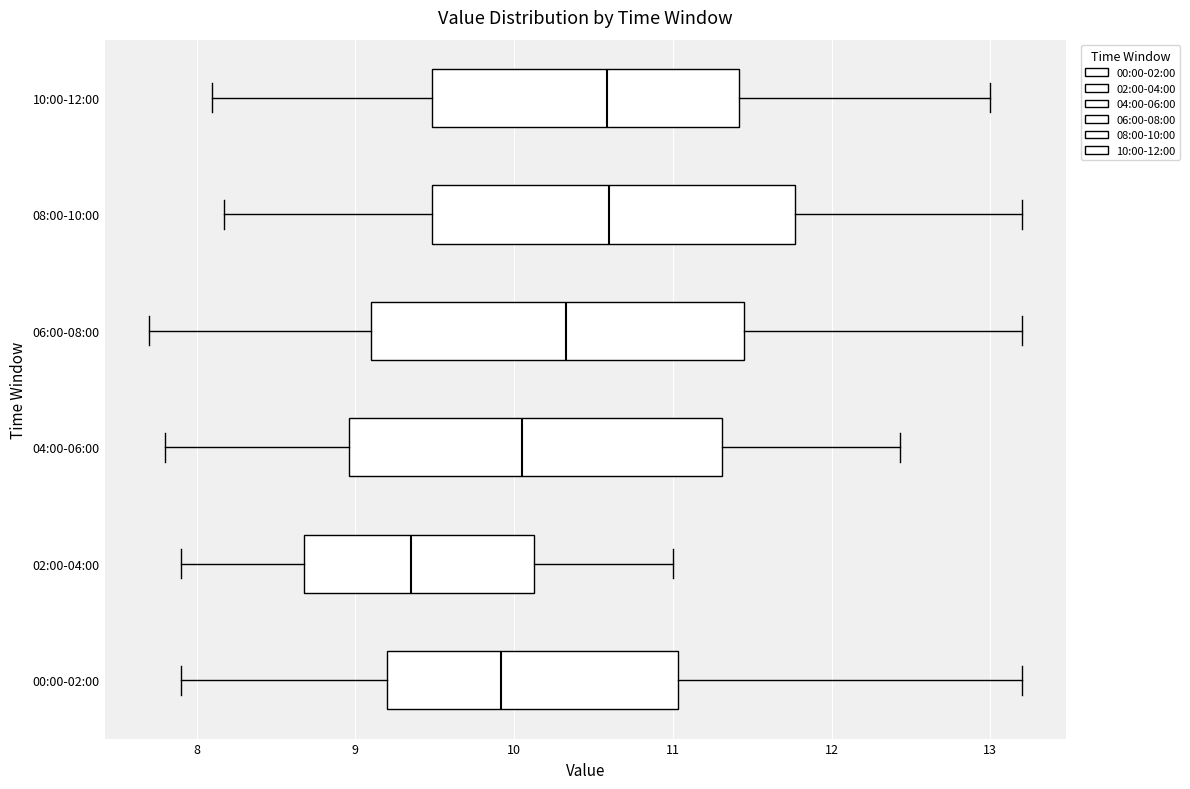

Reading bottom to top, read every box against the x-axis: the position of its median line, the range the box covers, and the ends of its whiskers. The values are not printed on the chart, so give them approximately, as read against the axis.

00:00-02:00: median 9.9, box 9.2 to 11.0, whiskers 7.9 to 13.2
02:00-04:00: median 9.4, box 8.7 to 10.1, whiskers 7.9 to 11.0
04:00-06:00: median 10.1, box 9.0 to 11.3, whiskers 7.8 to 12.4
06:00-08:00: median 10.3, box 9.1 to 11.5, whiskers 7.7 to 13.2
08:00-10:00: median 10.6, box 9.5 to 11.8, whiskers 8.2 to 13.2
10:00-12:00: median 10.6, box 9.5 to 11.4, whiskers 8.1 to 13.0